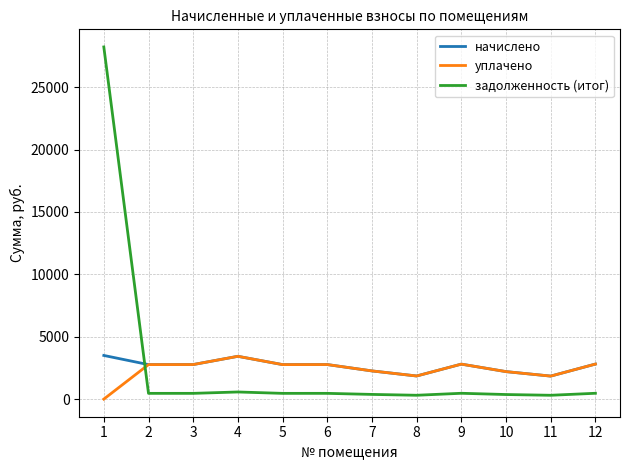

What is the difference between the second highest and minimum values in the уплачено series?

2808.0